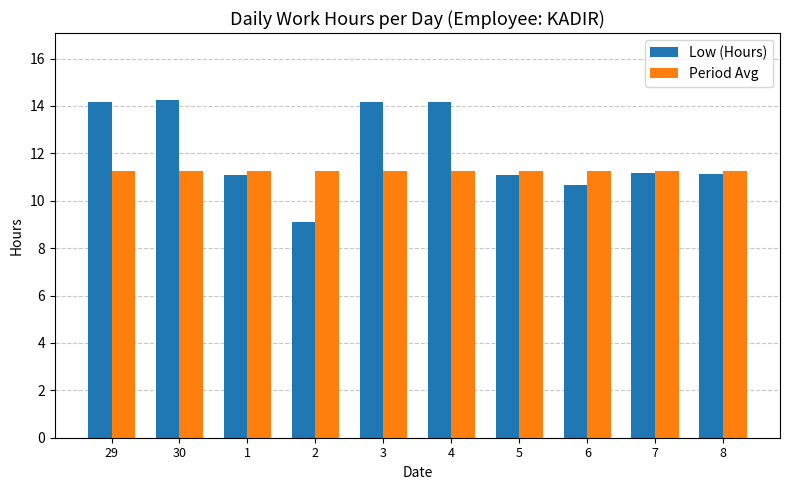

At how many categories does at least one series exceed 11?

10